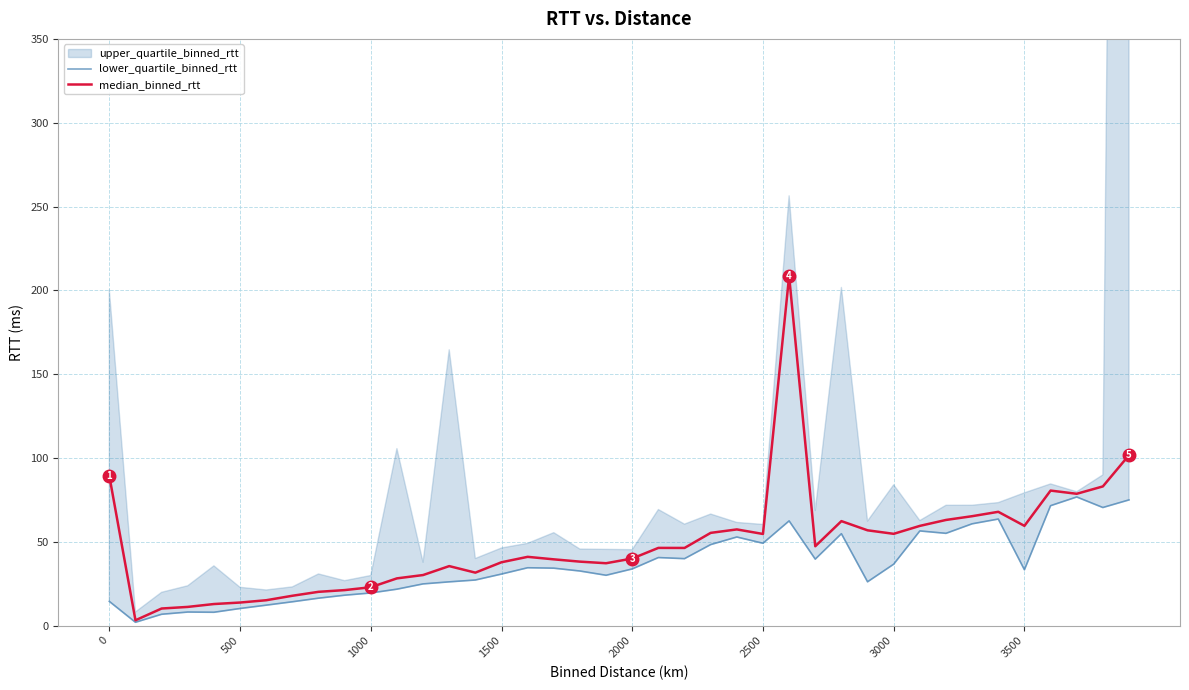

True or false: lower_quartile_binned_rtt and median_binned_rtt intersect in this chart.

False